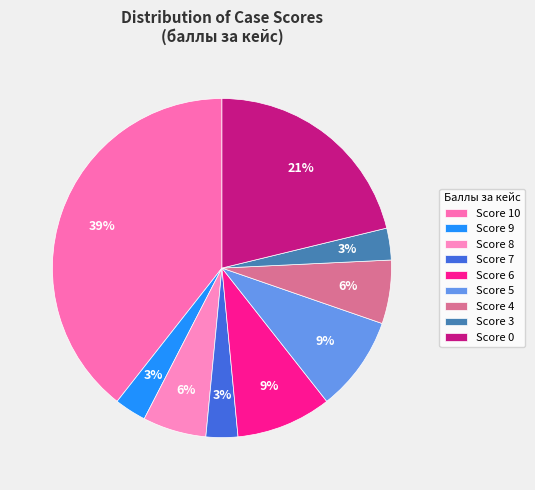

What is the largest slice in the pie chart?

Score 10